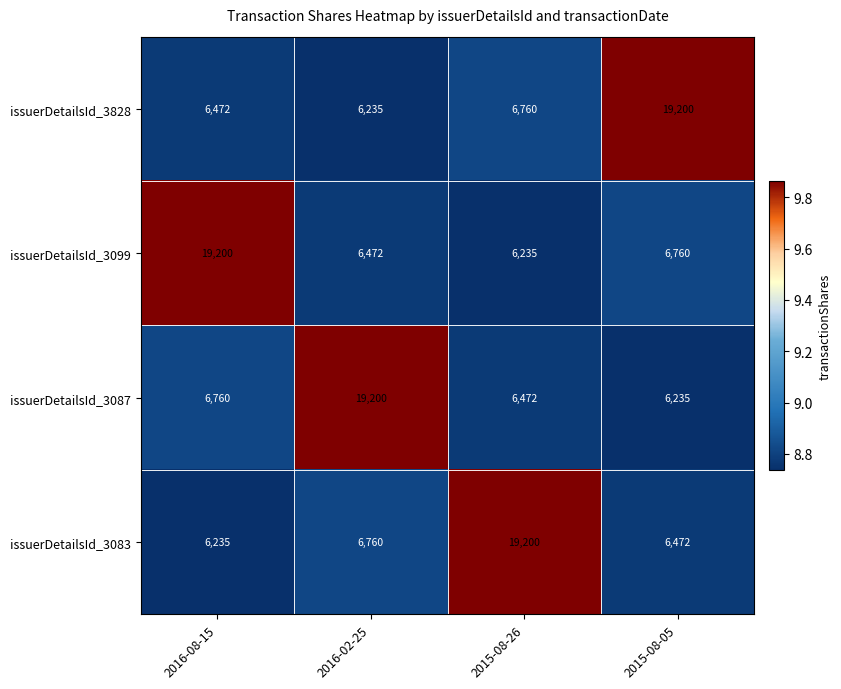

What is the sum of the issuerDetailsId_3828 values at 2015-08-26 and 2015-08-05?

25960